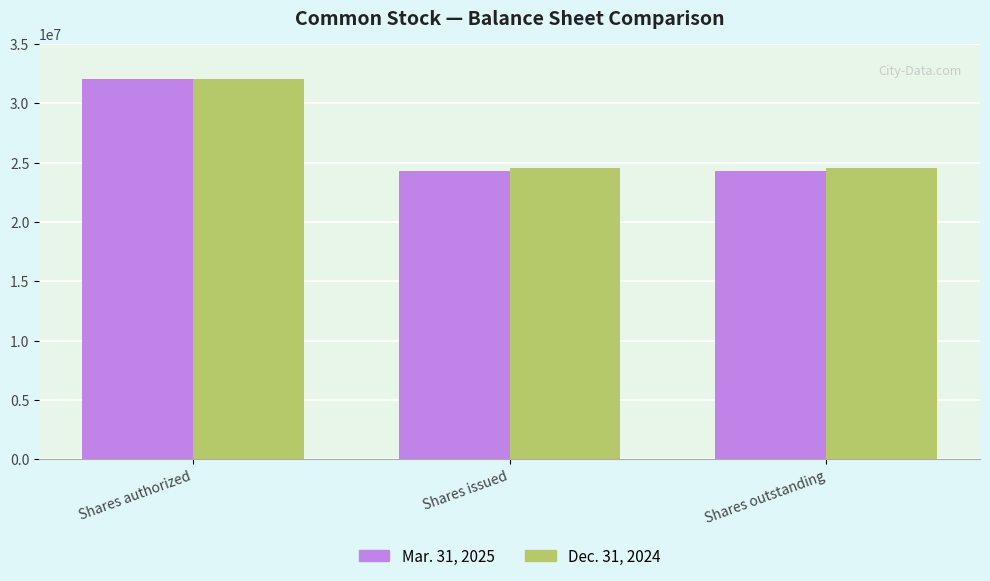

Between Shares authorized and Shares outstanding, which series saw the biggest shift?

Mar. 31, 2025